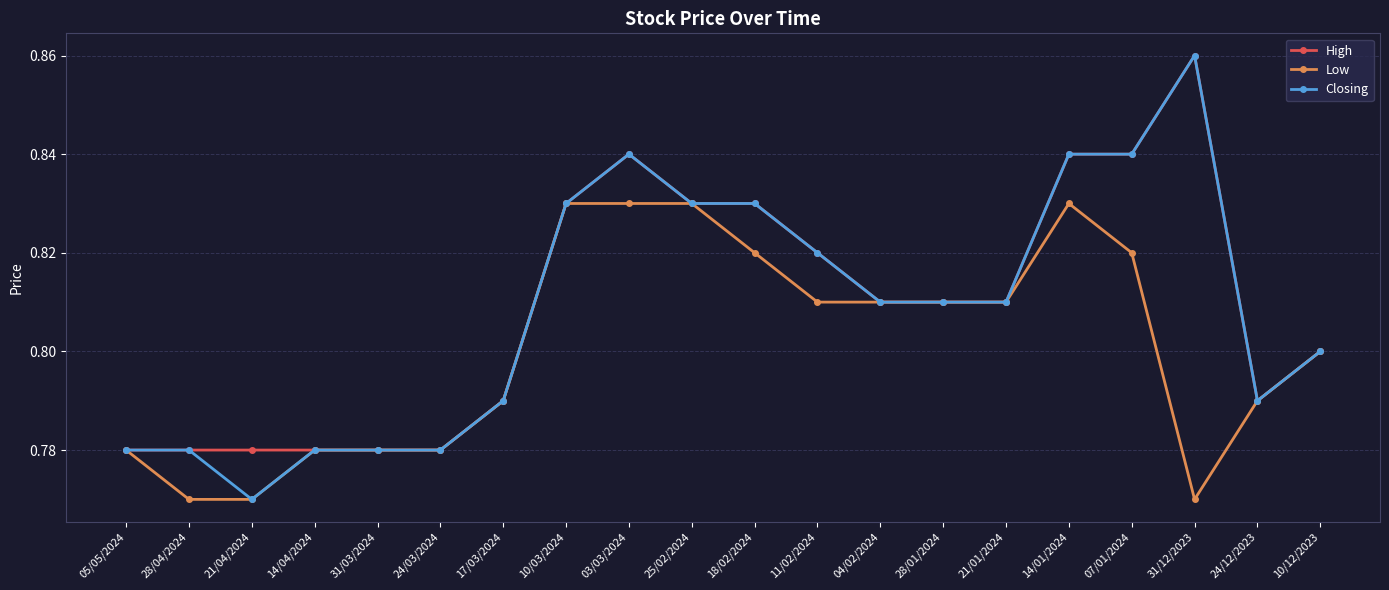

How many Low values are between 0 and 1?

20